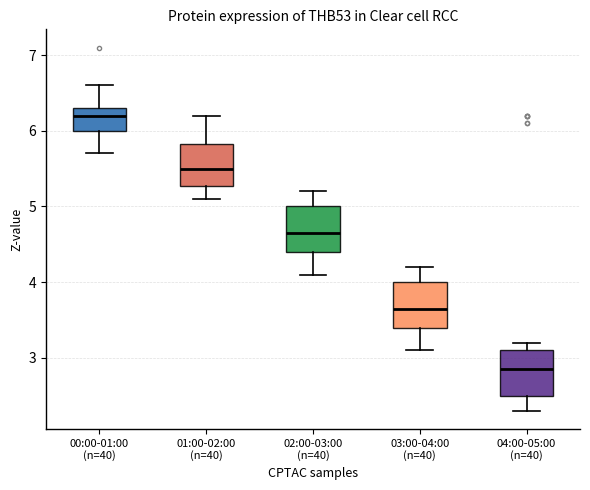

Reading left to right, transcribe this box plot: for each box, give where its median line is, the range the box spans, and where its two whiskers end, as read against the y-axis. The values are not printed on the chart, so give them approximately, as read against the axis.

00:00-01:00 (n=40): median 6.2, box 6.0 to 6.3, whiskers 5.7 to 6.6
01:00-02:00 (n=40): median 5.5, box 5.3 to 5.8, whiskers 5.1 to 6.2
02:00-03:00 (n=40): median 4.7, box 4.4 to 5.0, whiskers 4.1 to 5.2
03:00-04:00 (n=40): median 3.7, box 3.4 to 4.0, whiskers 3.1 to 4.2
04:00-05:00 (n=40): median 2.9, box 2.5 to 3.1, whiskers 2.3 to 3.2